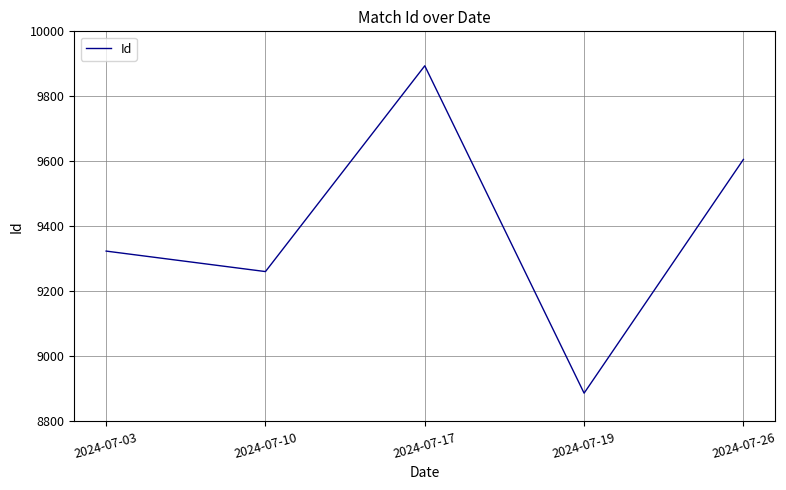

Reading right to left, list all the values displayed in this chart.

9606	8887	9894	9261	9324